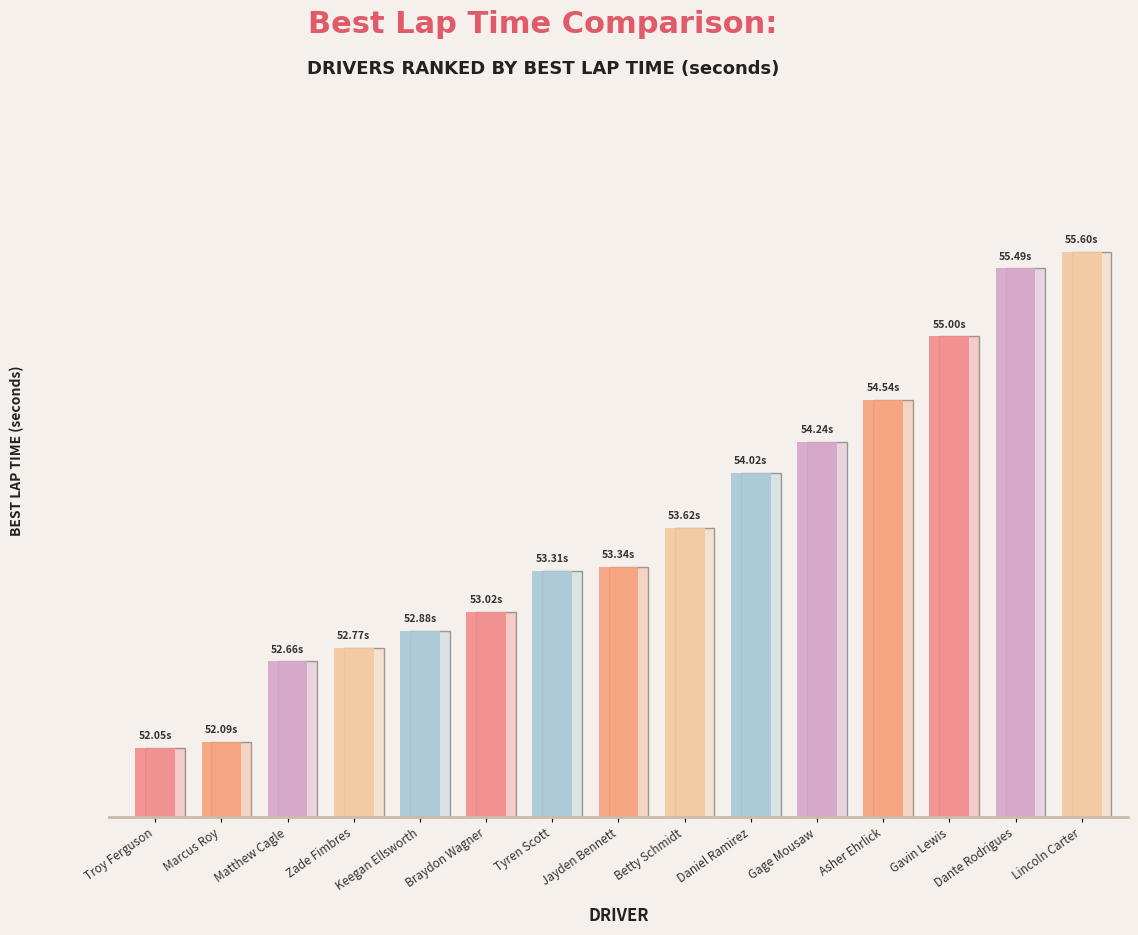

What is the change in value from Braydon Wagner to Asher Ehrlick?

+1.5